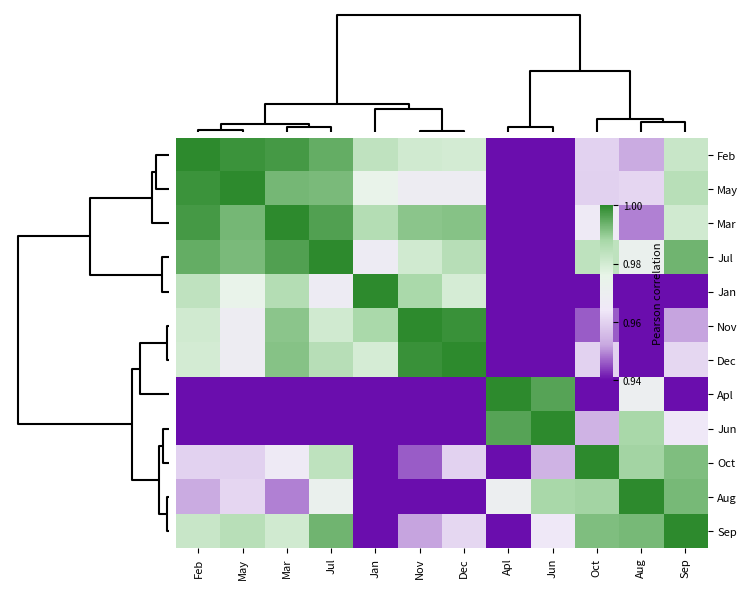

At how many categories does at least one series exceed 0?

12